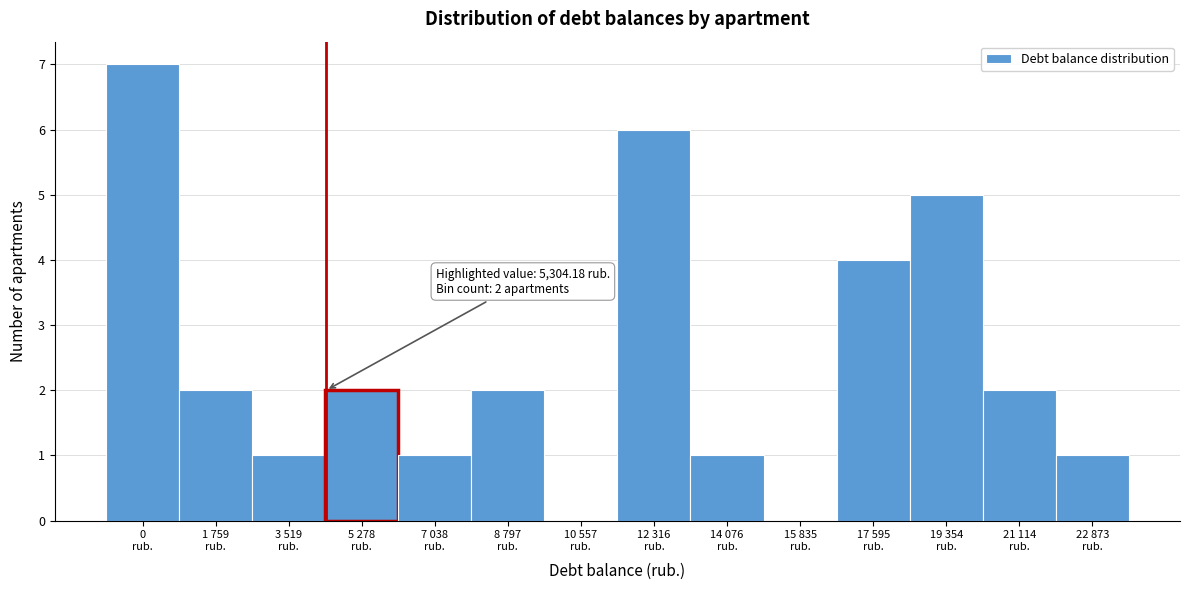

What is the sum of all values?

34